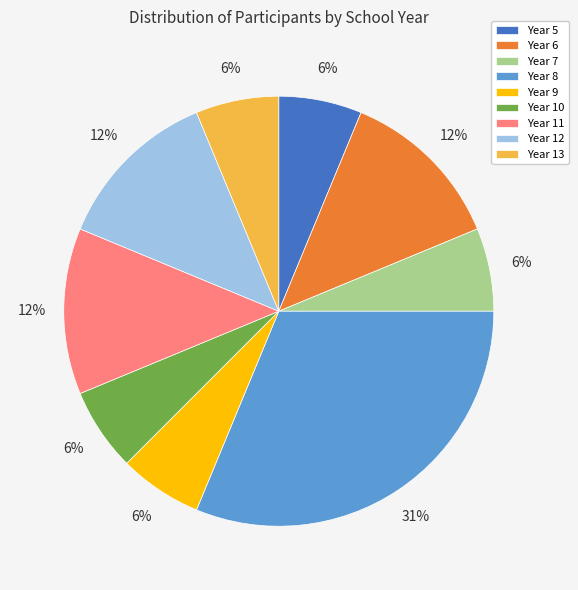

To the nearest percent, what is the average slice percentage?

11%